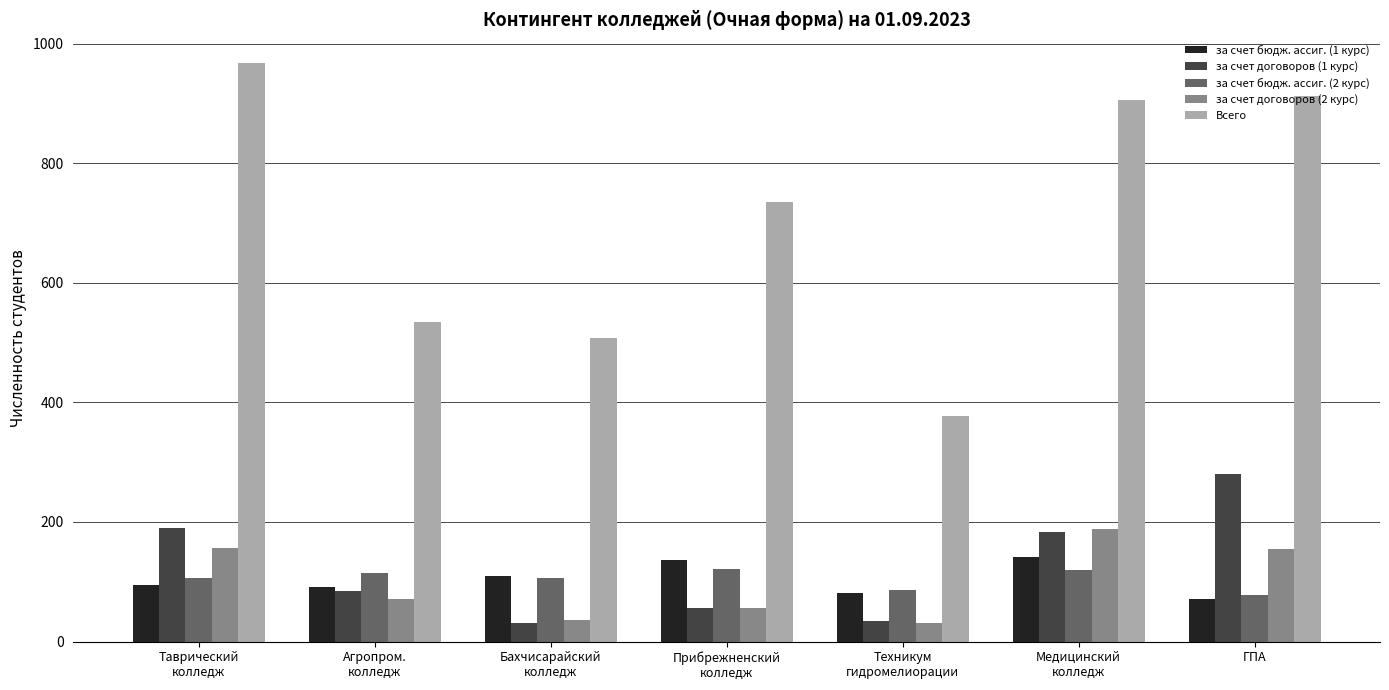

Which category has the highest value in the Всего series?

Таврический
колледж